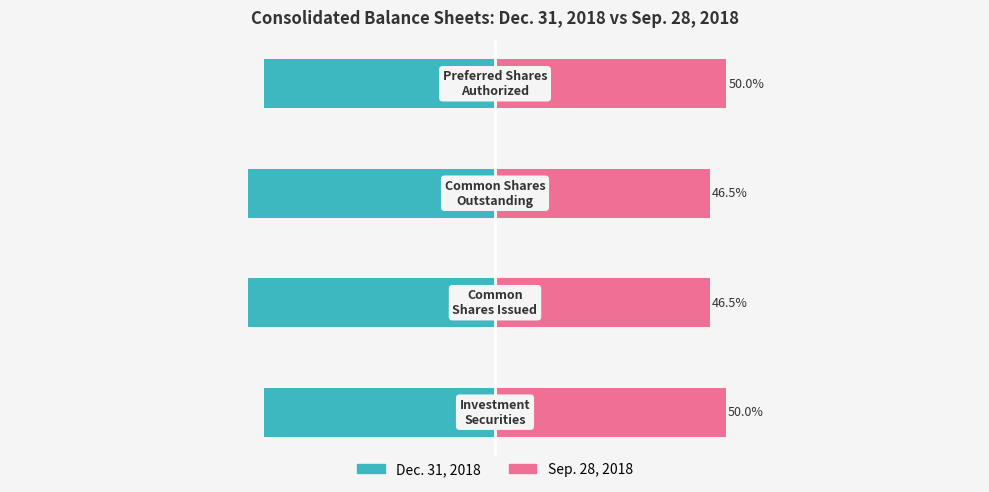

True or false: Sep. 28, 2018 has a value of 86.5 at 3.

False